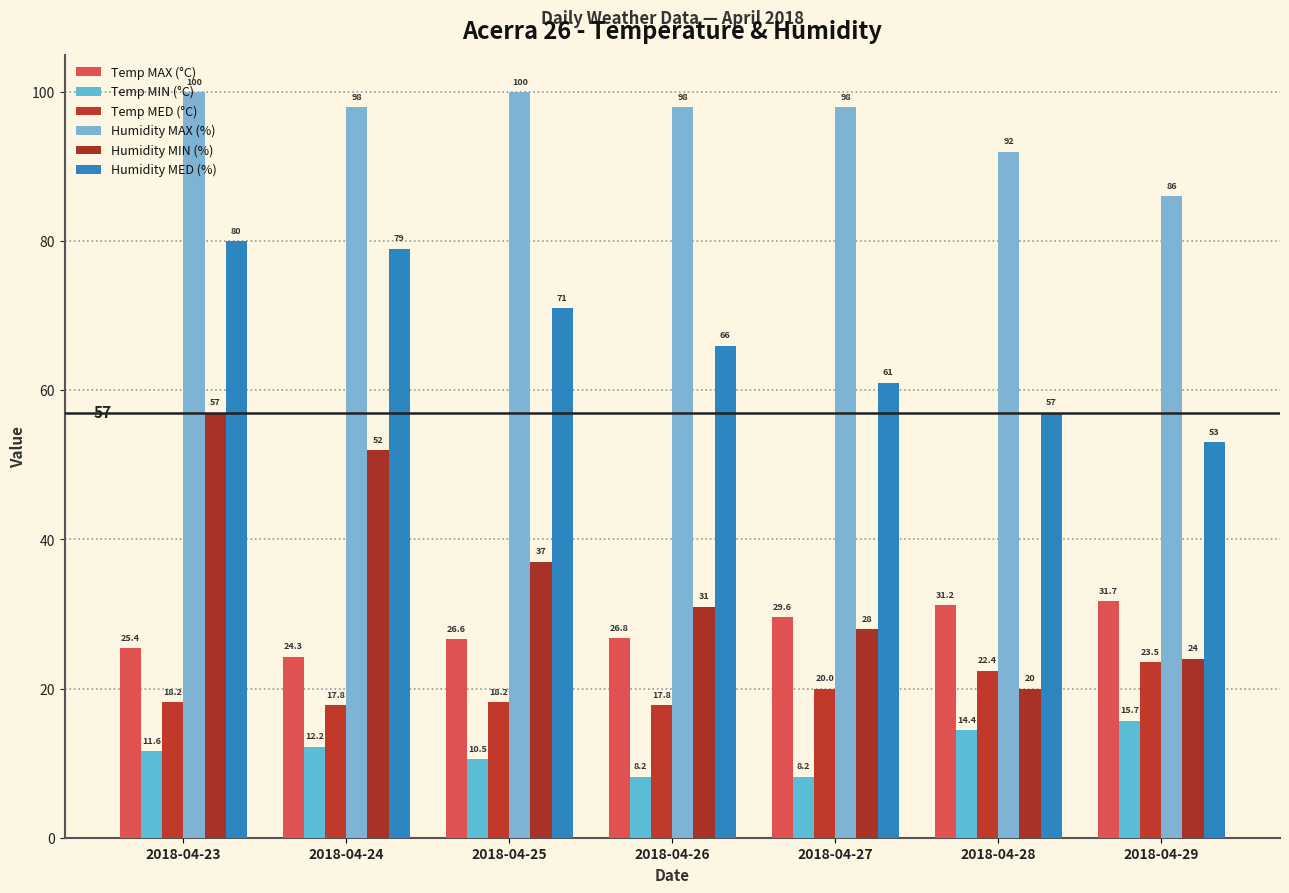

How many groups of bars are there?

7